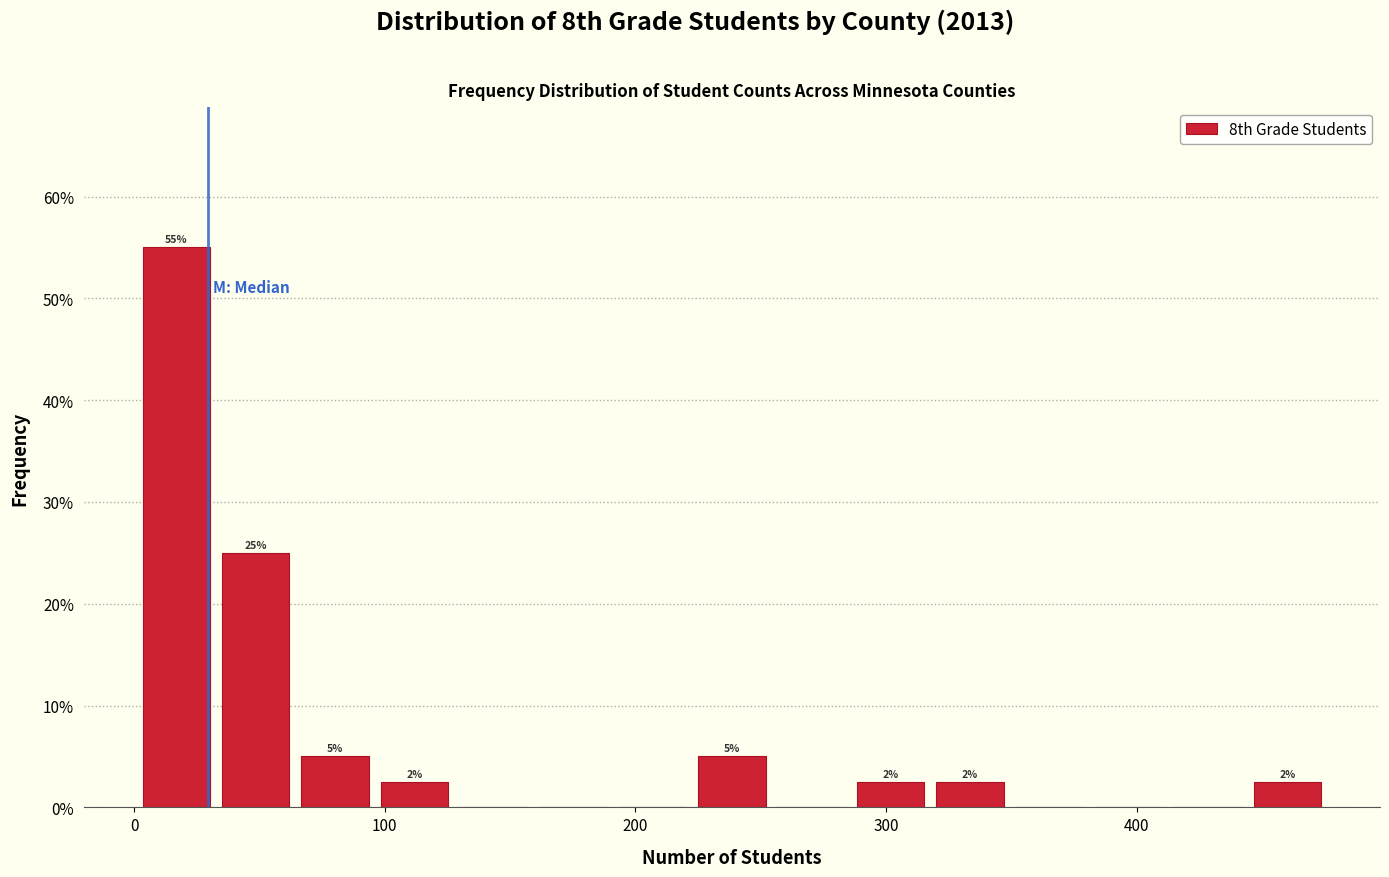

Around what value on the x-axis is the tallest bar? Give the approximate position of its centre, as read against the axis.

20